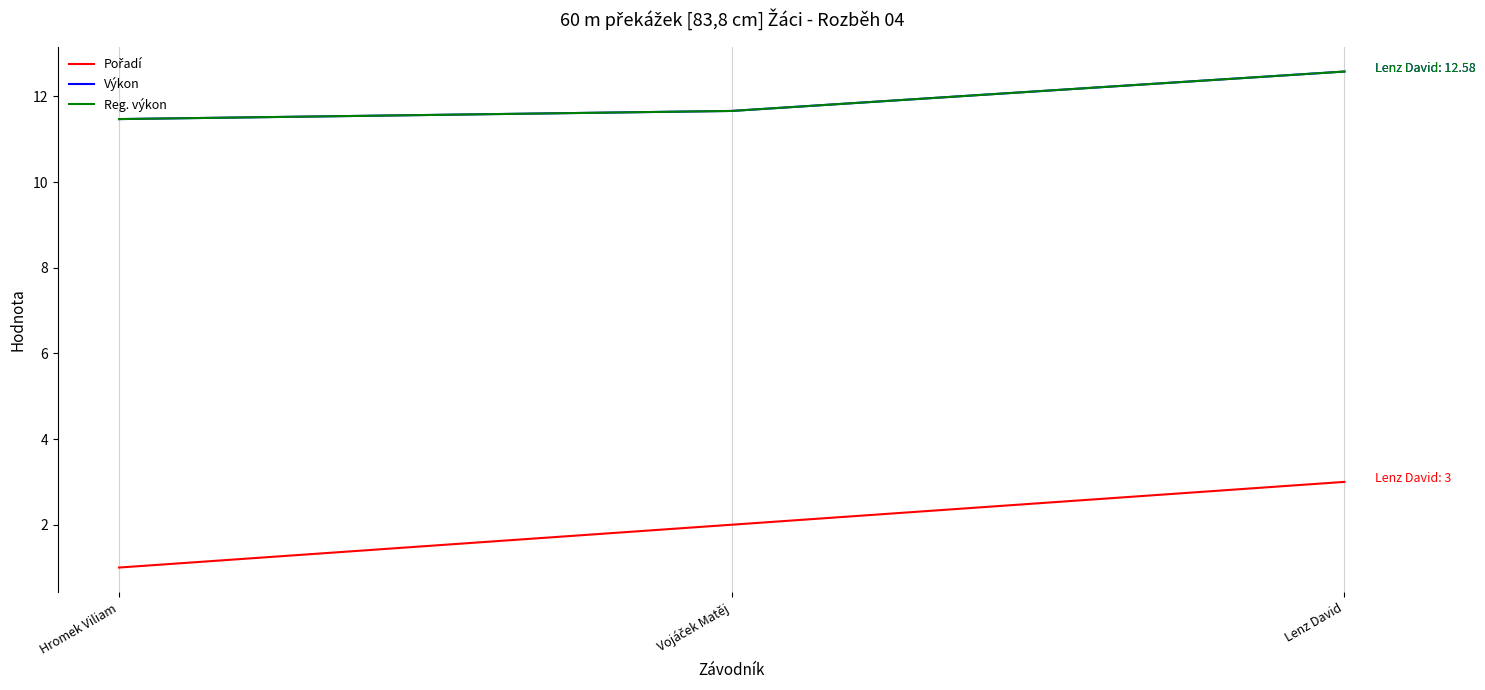

Does the chart have visible grid lines?

Yes